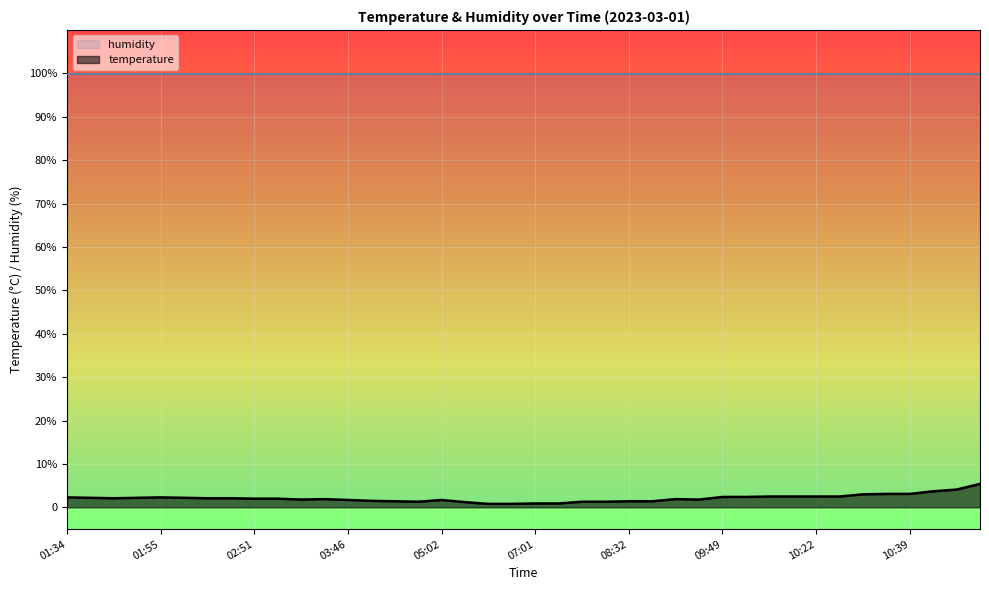

What is the value of the 35th point from the left?

3.0